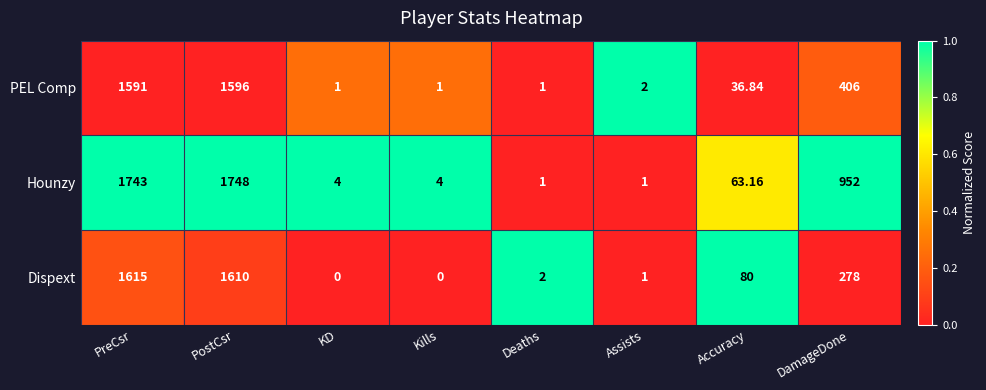

What is the difference between the highest and lowest values at Kills?

4.0